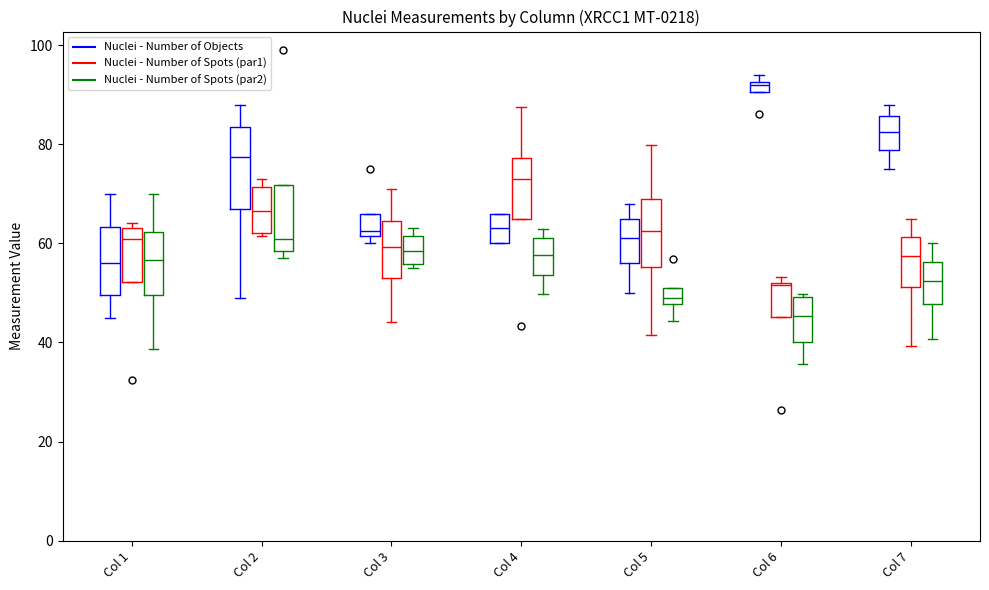

Where is the upper edge of the box for Col 2 (Nuclei - Number of Spots (par1)) on the y-axis? The values are not printed on the chart, so give them approximately, as read against the axis.

72